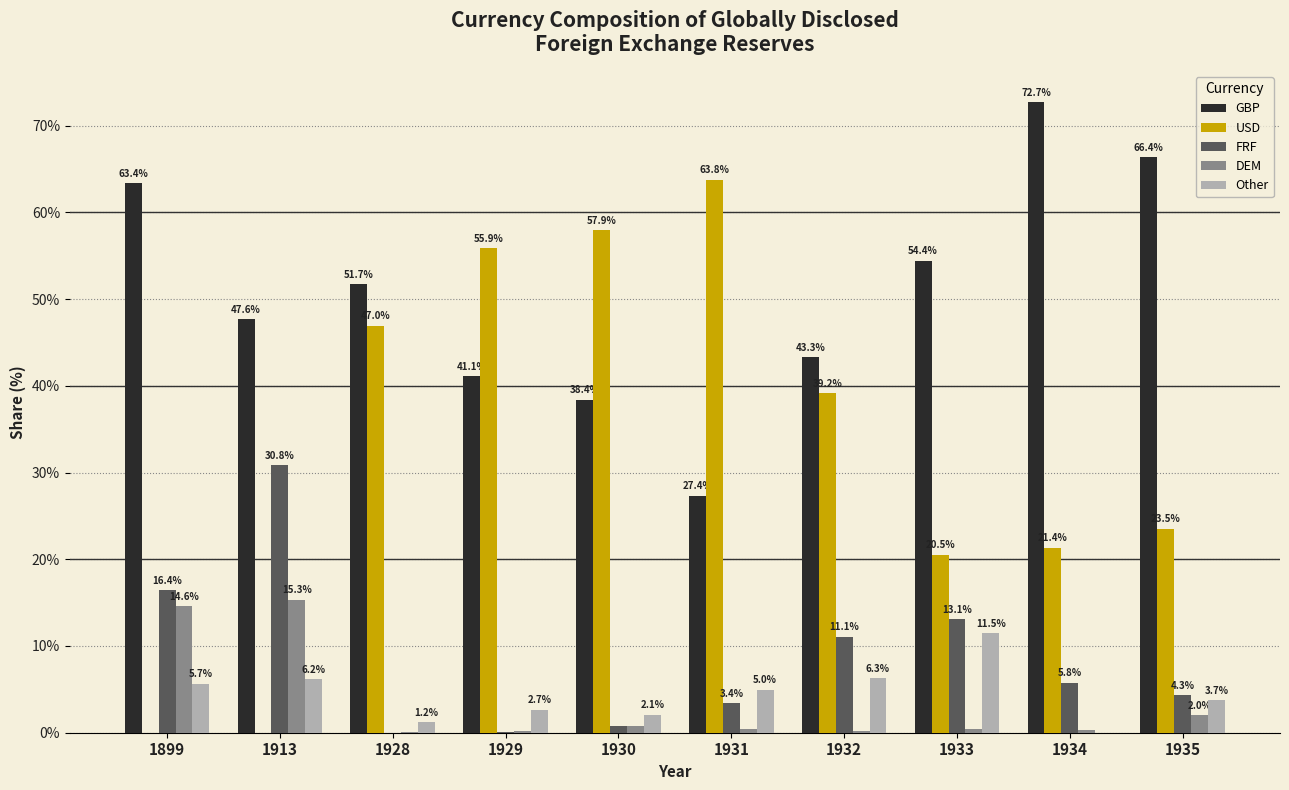

Is the value of Other at 1929 greater than the value of DEM at 1934?

Yes